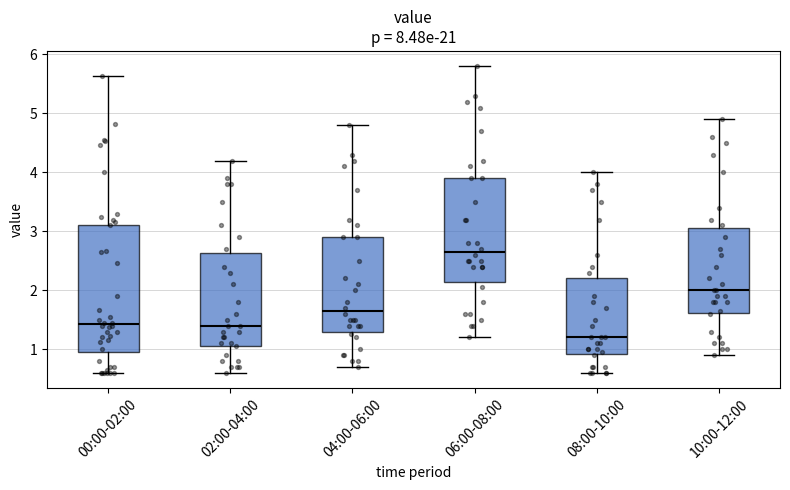

Reading left to right, read every box against the y-axis: the position of its median line, the range the box covers, and the ends of its whiskers. The values are not printed on the chart, so give them approximately, as read against the axis.

00:00-02:00: median 1.4, box 1.0 to 3.1, whiskers 0.6 to 5.6
02:00-04:00: median 1.4, box 1.1 to 2.6, whiskers 0.6 to 4.2
04:00-06:00: median 1.7, box 1.3 to 2.9, whiskers 0.7 to 4.8
06:00-08:00: median 2.7, box 2.1 to 3.9, whiskers 1.2 to 5.8
08:00-10:00: median 1.2, box 0.9 to 2.2, whiskers 0.6 to 4.0
10:00-12:00: median 2.0, box 1.6 to 3.1, whiskers 0.9 to 4.9